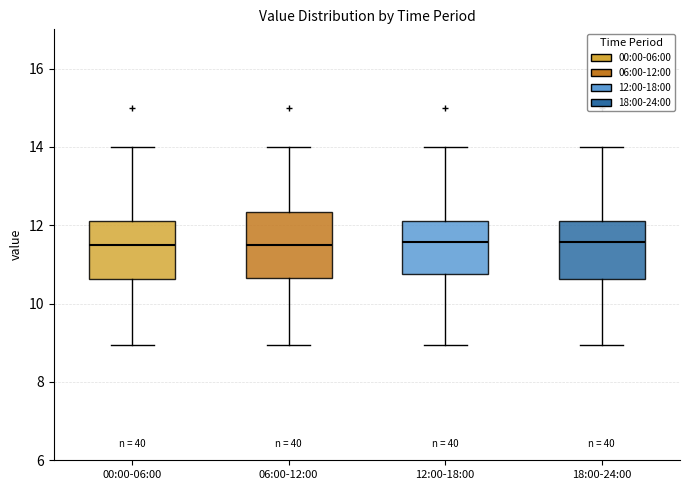

Where does the lower whisker of the box for 00:00-06:00 end on the y-axis? The values are not printed on the chart, so give them approximately, as read against the axis.

9.0